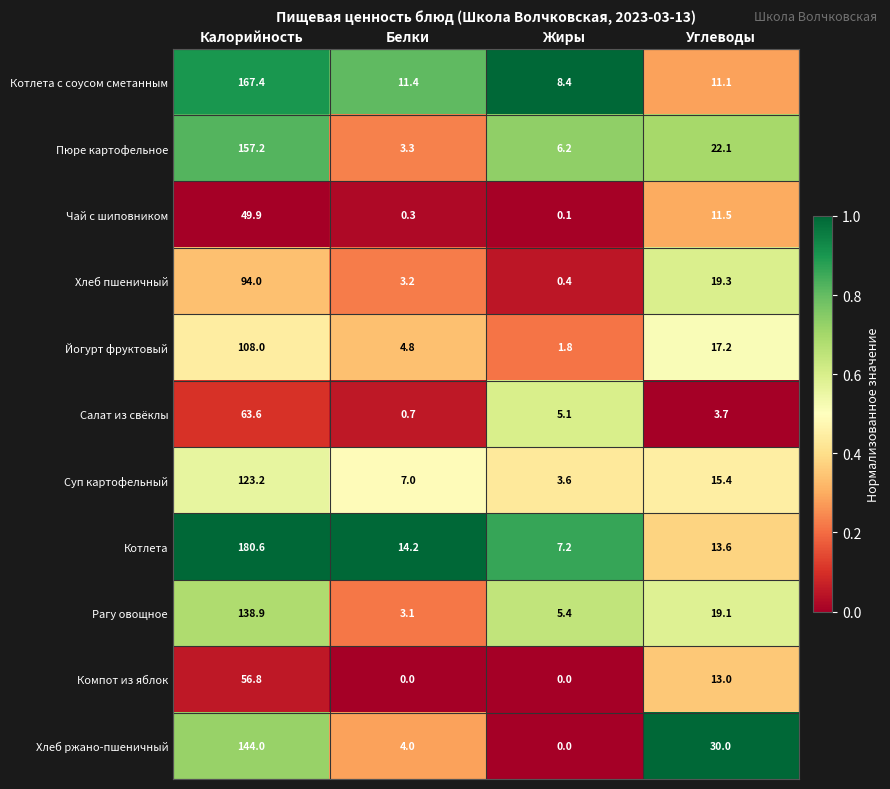

Count the number of data series in this chart.

11